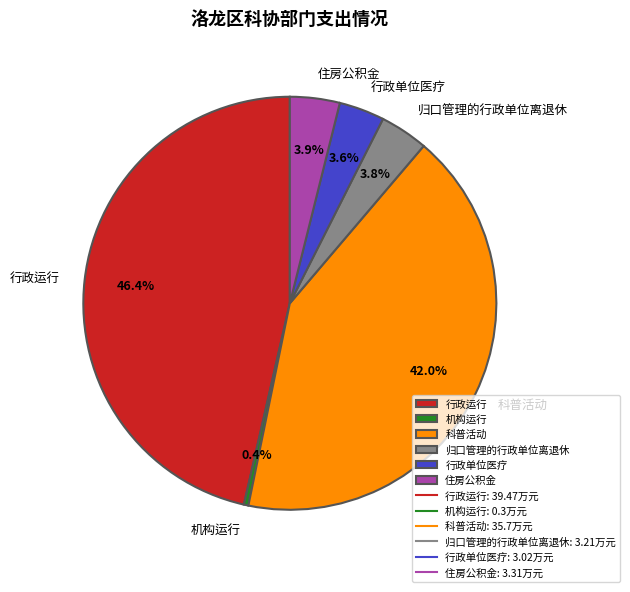

Which category has the biggest portion of the pie?

行政运行